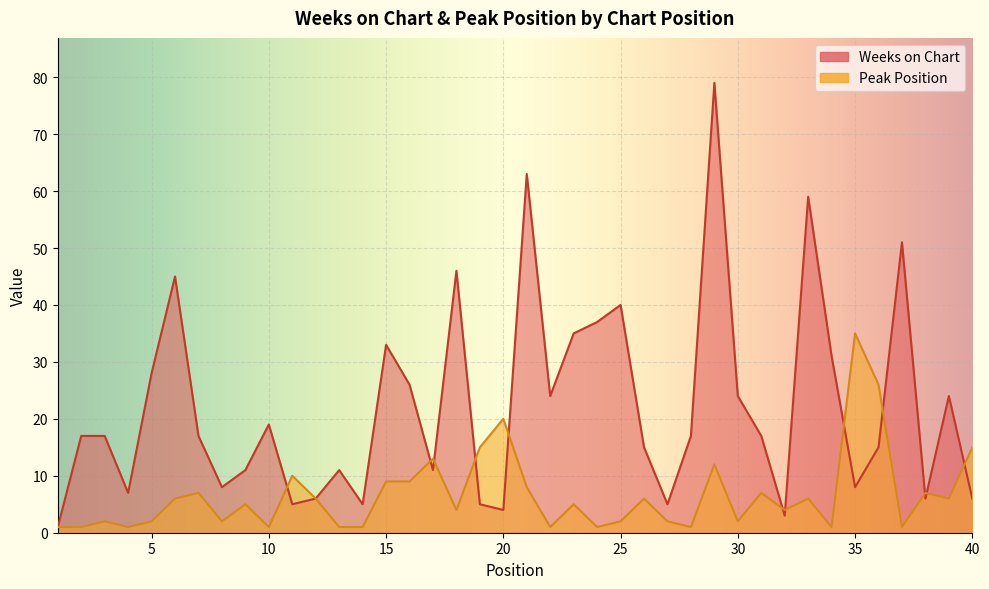

True or false: Weeks on Chart has a value of 8 at 10.

False